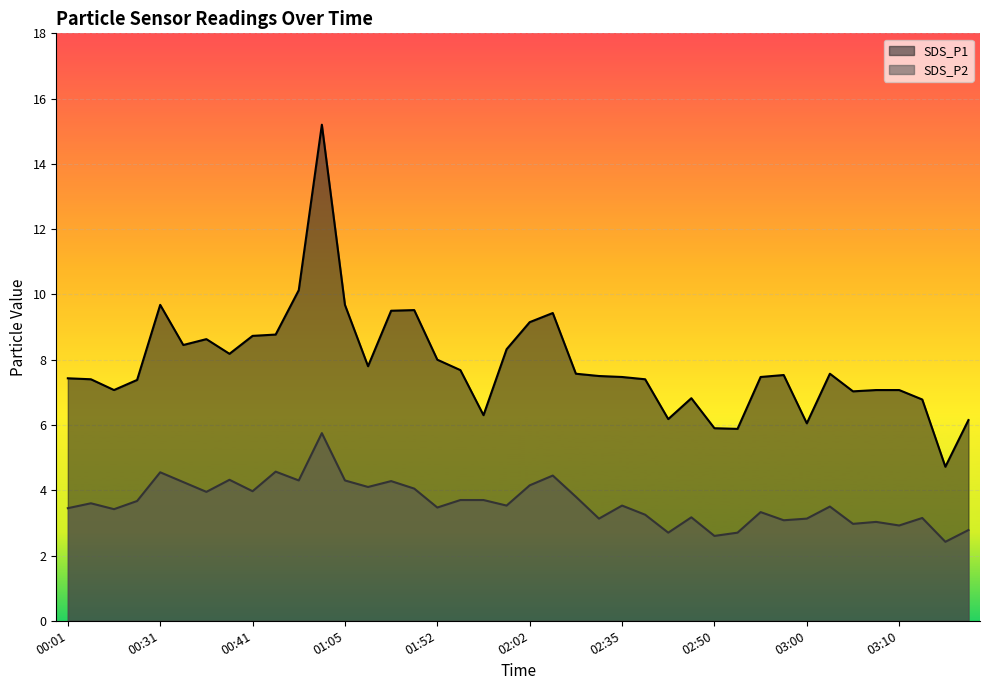

Reading right to left, list all the values displayed in this chart.

SDS_P1: 6.2	4.7	6.8	7.1	7.1	7.0	7.6	6.0	7.5	7.5	5.9	5.9	6.8	6.2	7.4	7.5	7.5	7.6	9.4	9.2	8.3	6.3	7.7	8.0	9.5	9.5	7.8	9.7	15.2	10.1	8.8	8.7	8.2	8.6	8.4	9.7	7.4	7.1	7.4	7.4
SDS_P2: 2.8	2.4	3.1	2.9	3.0	3.0	3.5	3.1	3.1	3.3	2.7	2.6	3.2	2.7	3.2	3.5	3.1	3.8	4.5	4.2	3.5	3.7	3.7	3.5	4.0	4.3	4.1	4.3	5.8	4.3	4.6	4.0	4.3	4.0	4.2	4.5	3.7	3.4	3.6	3.5